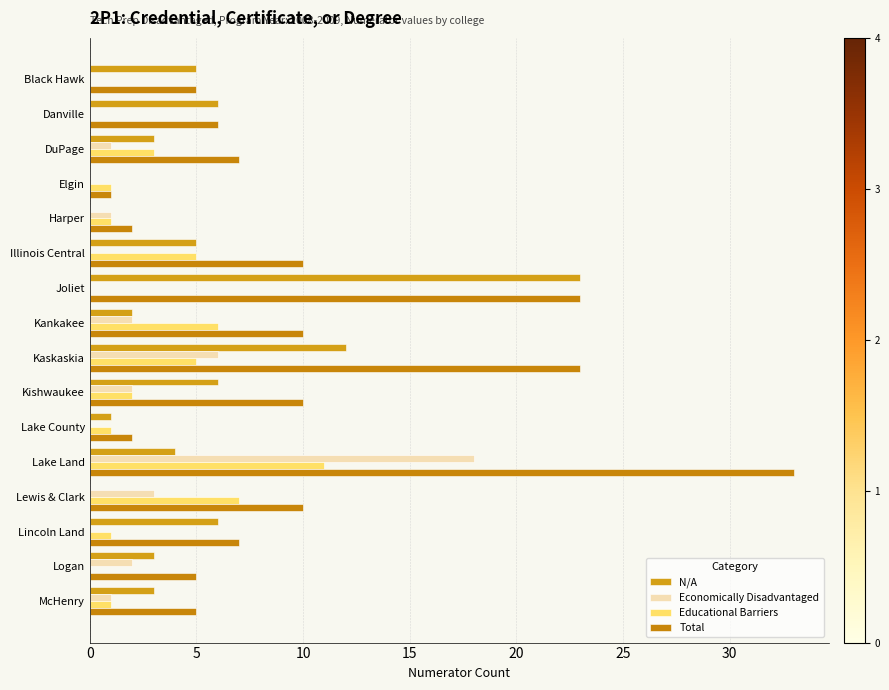

How many data points does each series have?

16